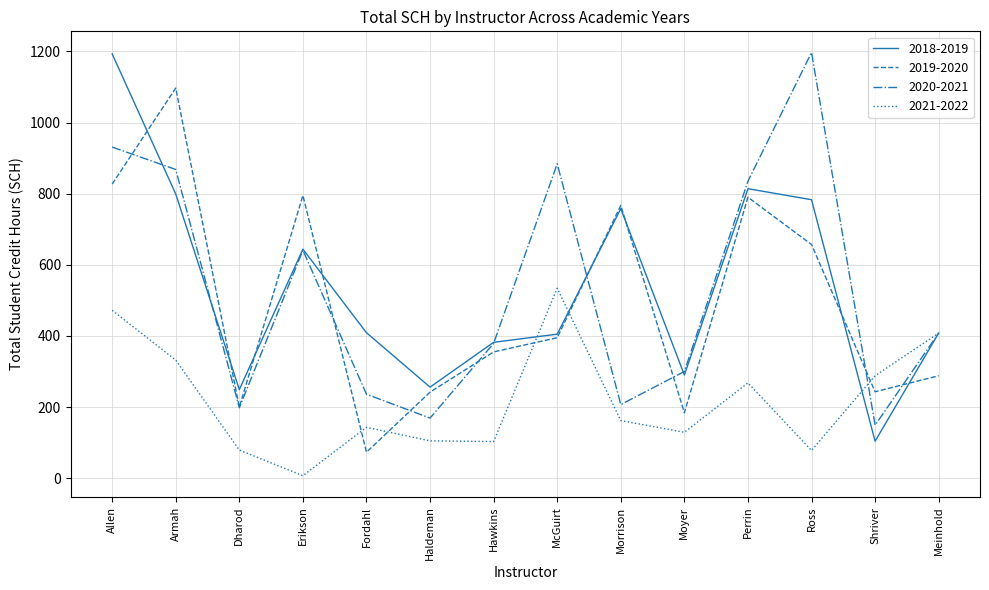

At which label is 2019-2020 closest to 585?

Ross